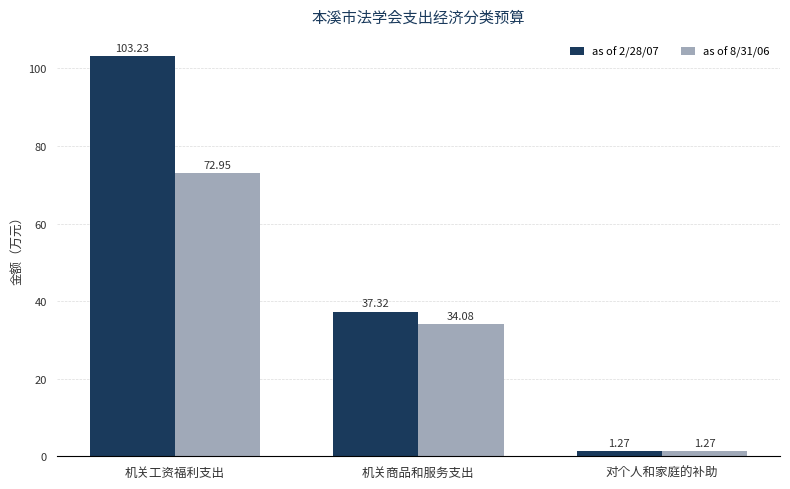

Read the as of 8/31/06 value at 机关工资福利支出.

73.0